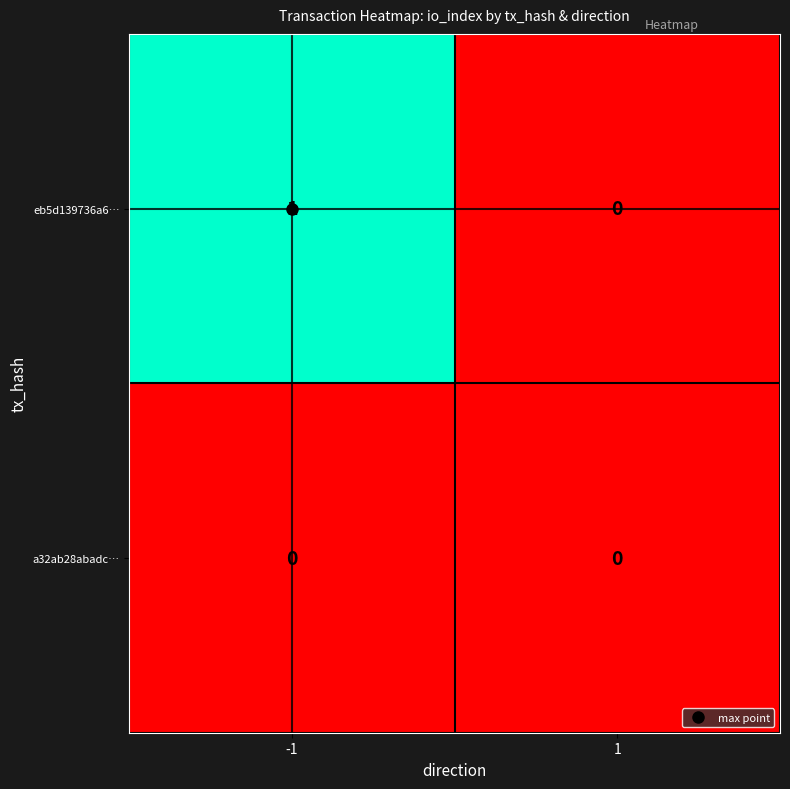

Which series has the widest spread of values?

eb5d139736a6…